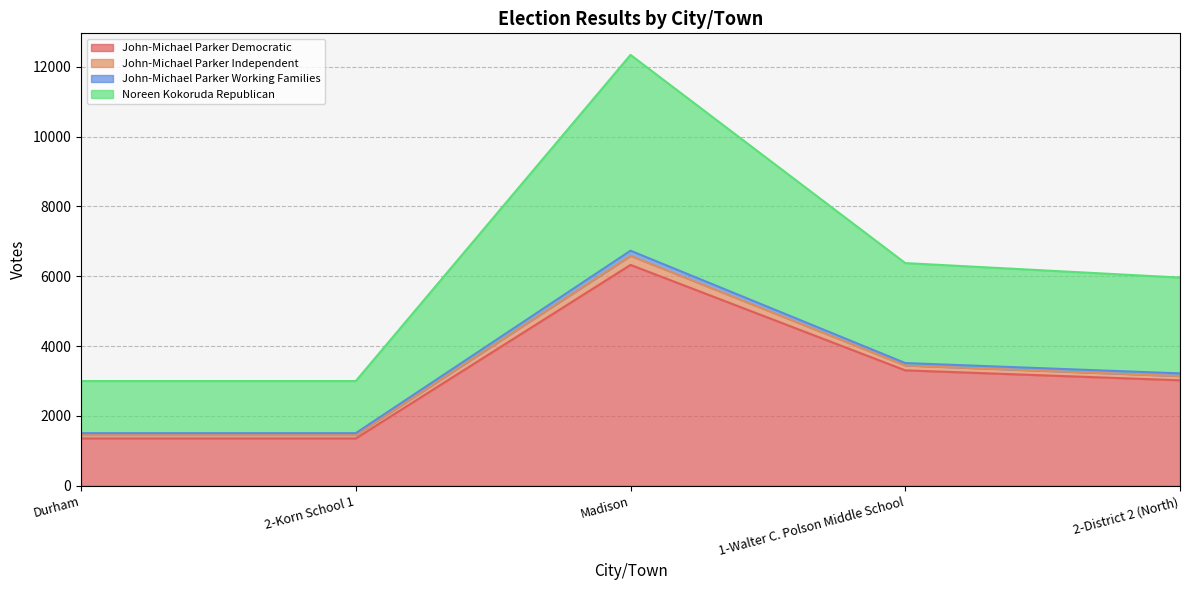

What is the lowest value of the John-Michael Parker Democratic series?

1356